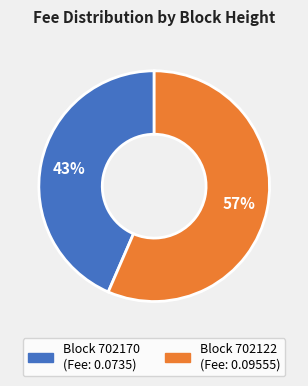

Is there a majority slice in this chart?

Yes